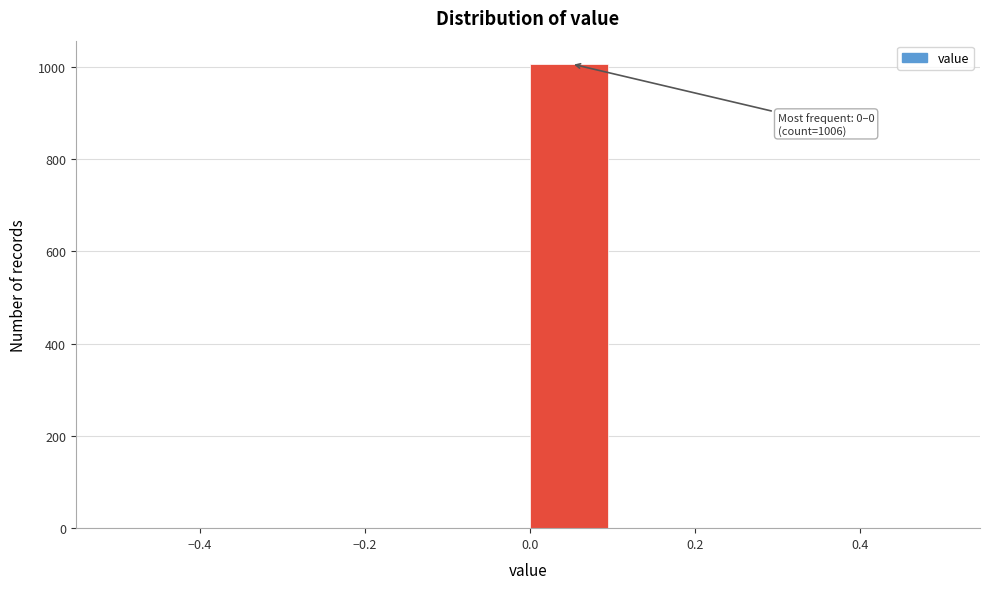

Over which range of the x-axis is the bar tallest?

0.0 to 0.1